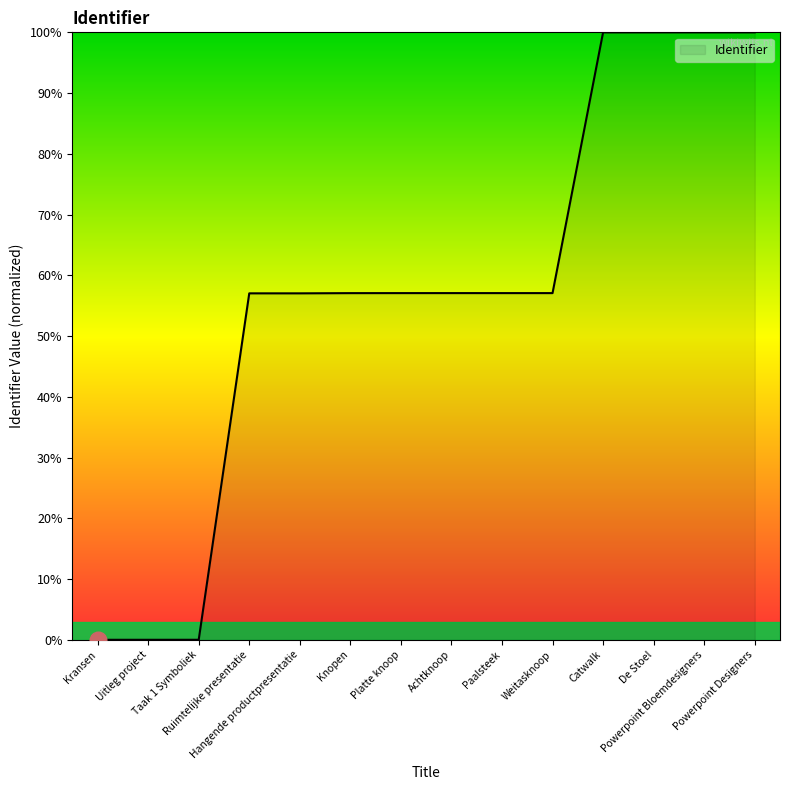

What is the greatest value displayed?

100.0